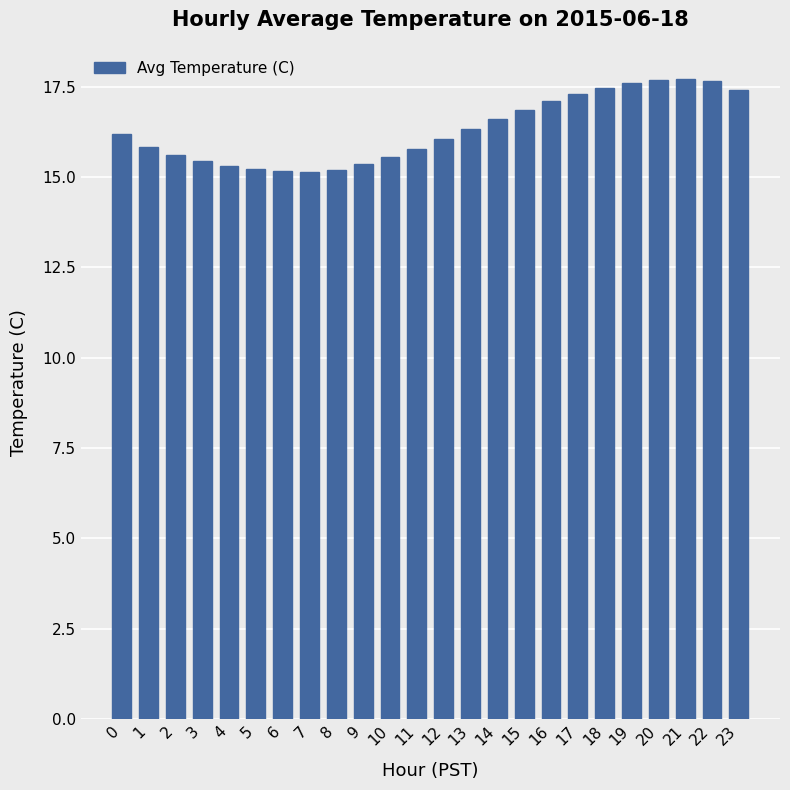

Are the bars horizontal?

No